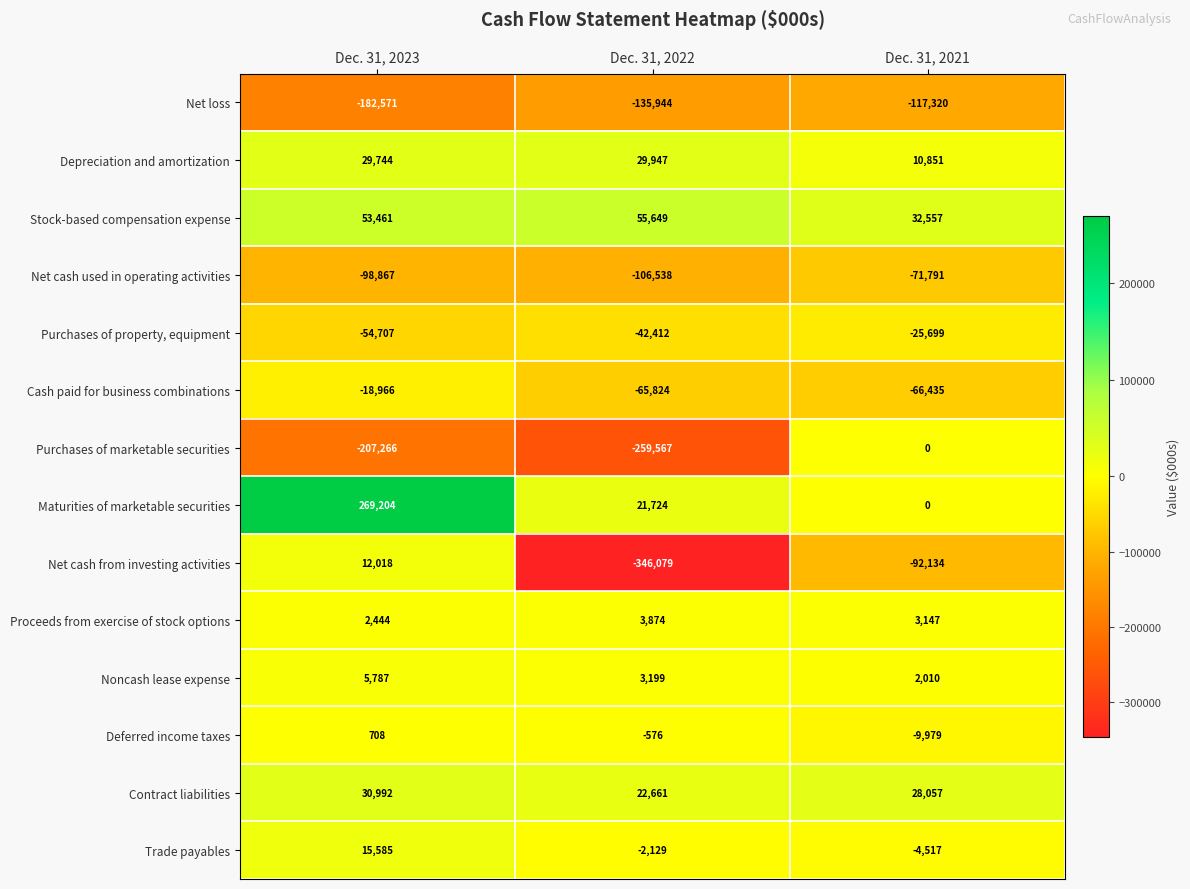

What is the total value across all series at Dec. 31, 2022?

-822015